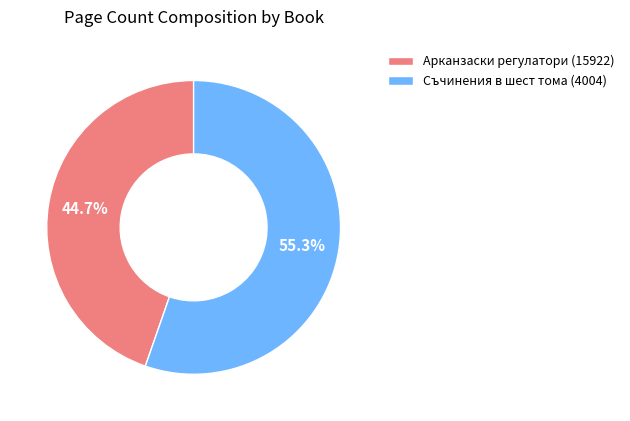

Which category accounts for the majority?

Съчинения в шест тома (4004)